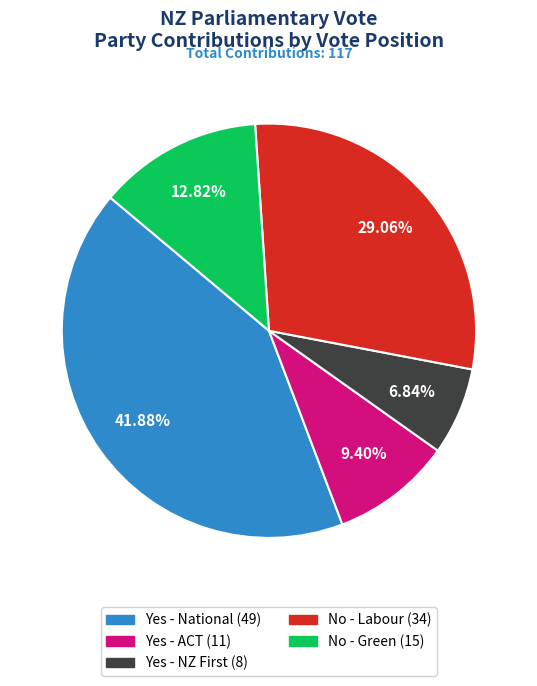

Rank the categories by value from lowest to highest.

Yes - NZ First, Yes - ACT, No - Green, No - Labour, Yes - National